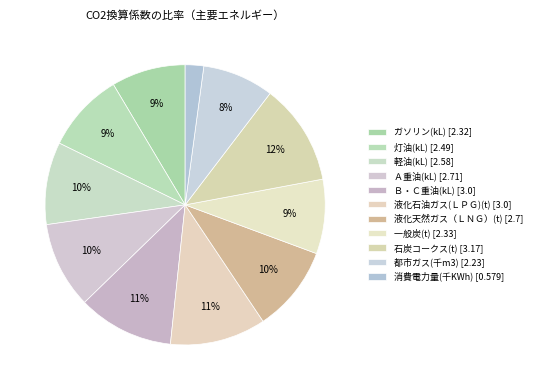

How many slices are in this pie chart?

11